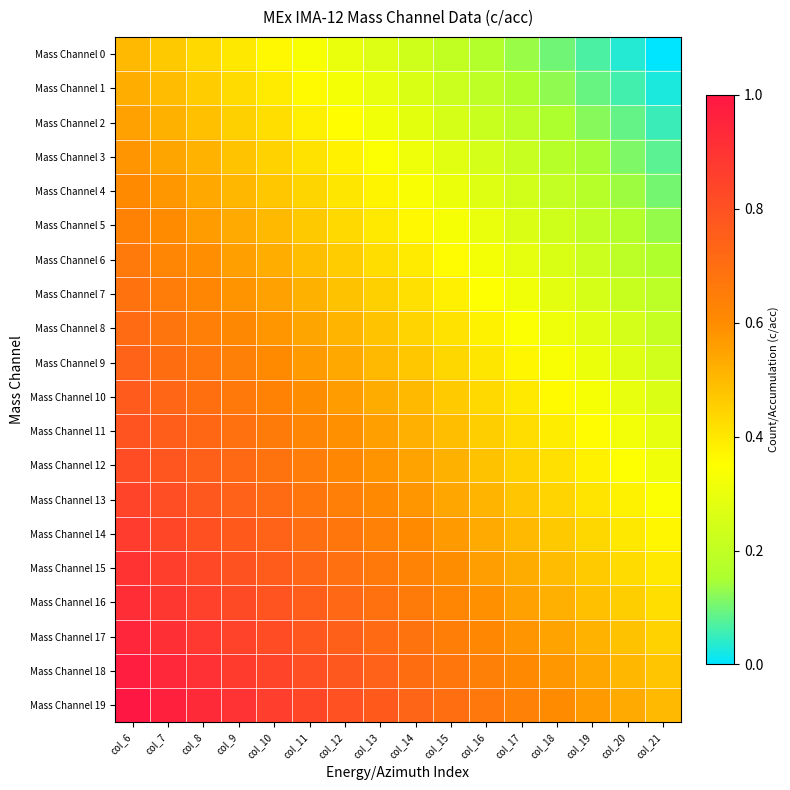

At which category is the sum across all series the highest?

col_6